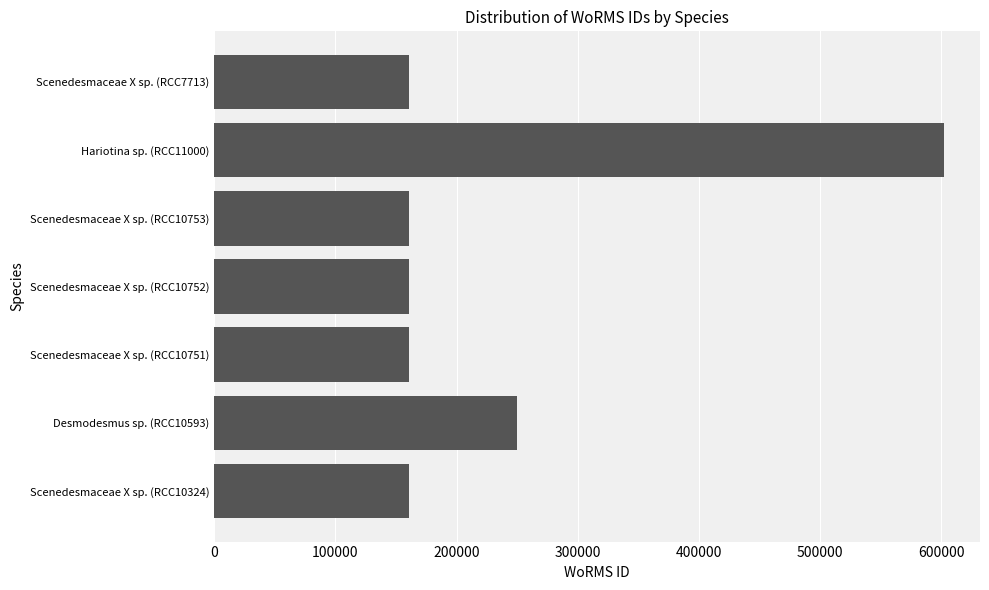

At which category does the chart reach its peak across all series?

Hariotina sp. (RCC11000)